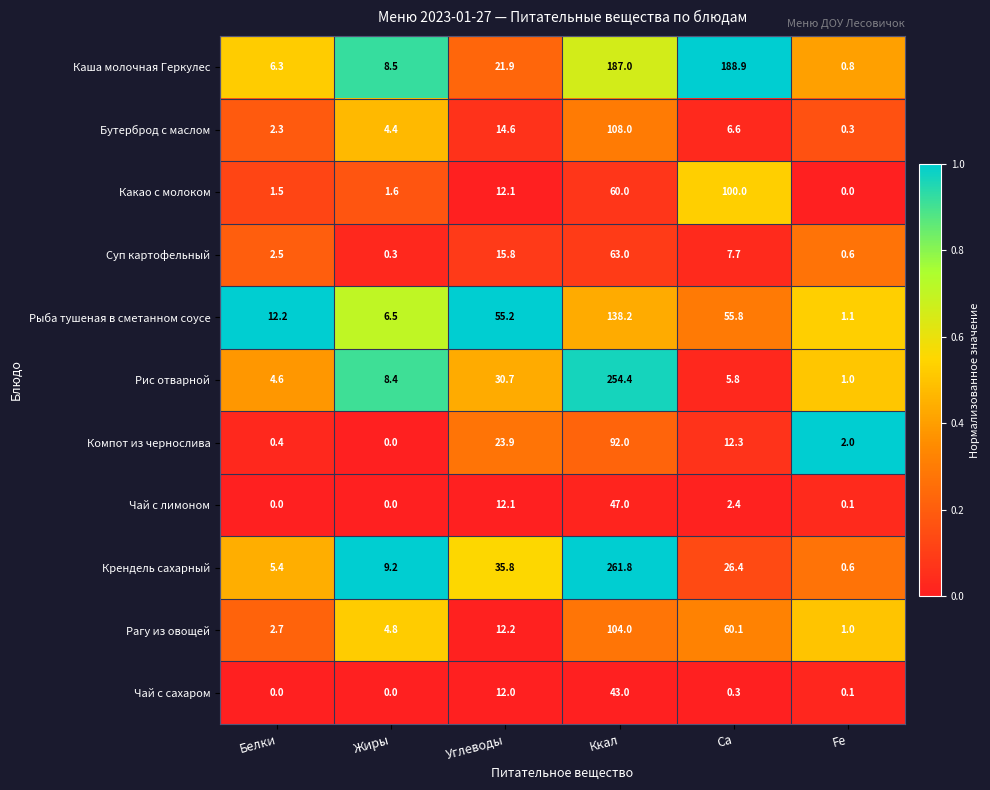

How many data points does each series have?

6